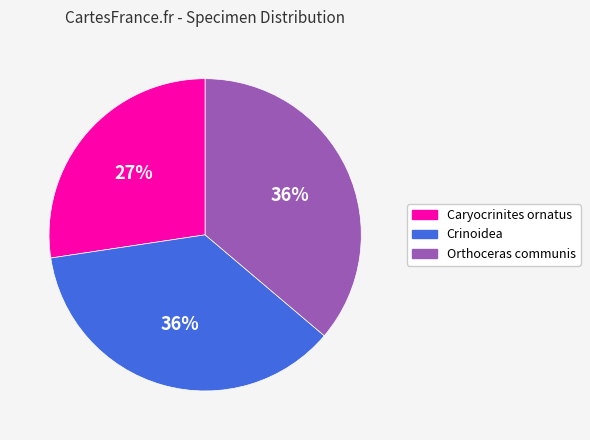

Count the number of slices in the pie.

3